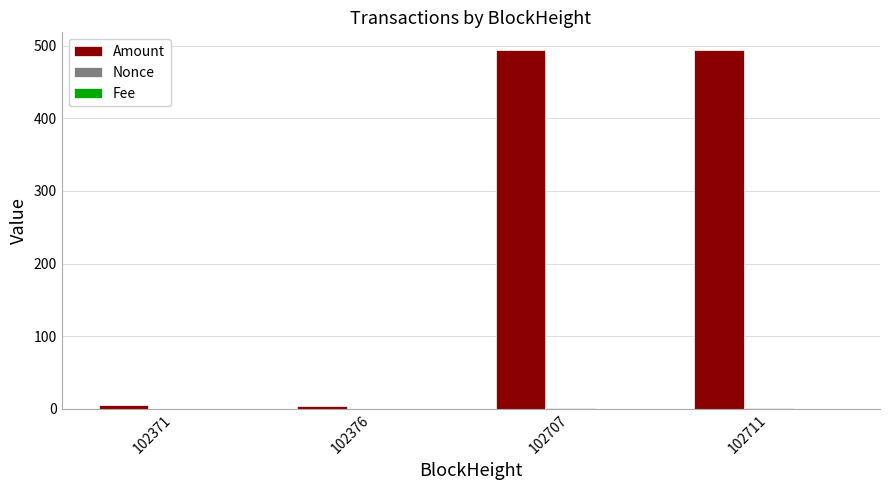

What is the maximum value shown in the chart?

493.8